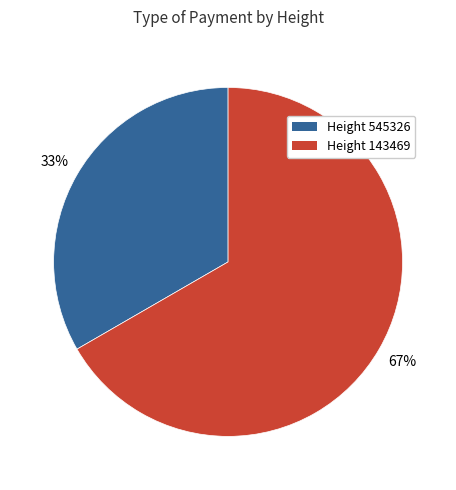

To the nearest percent, what is the average slice percentage?

50%